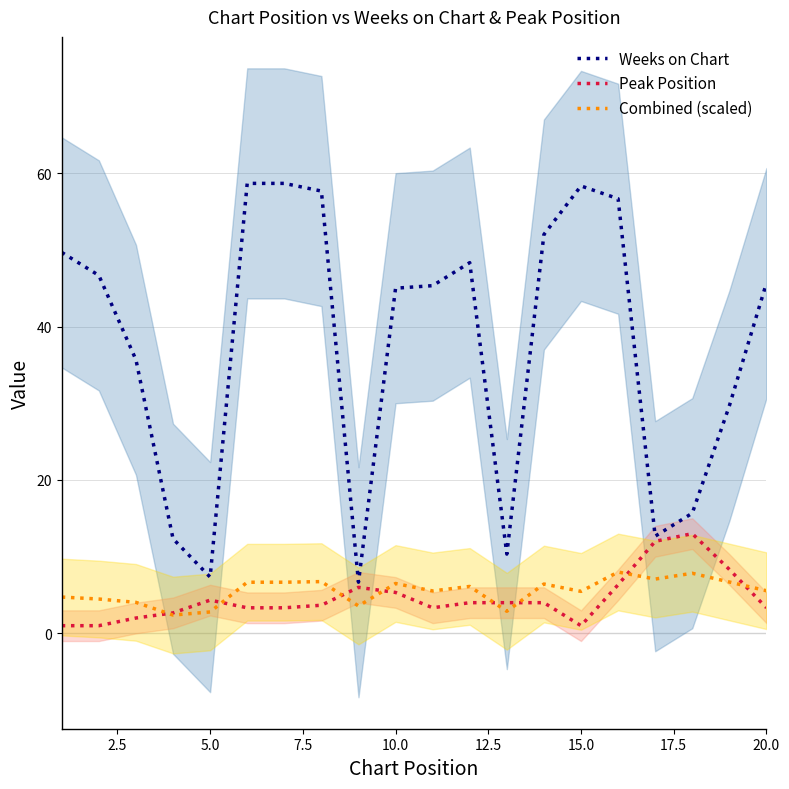

True or false: Weeks on Chart has a value of 22.5 at 10.0.

False